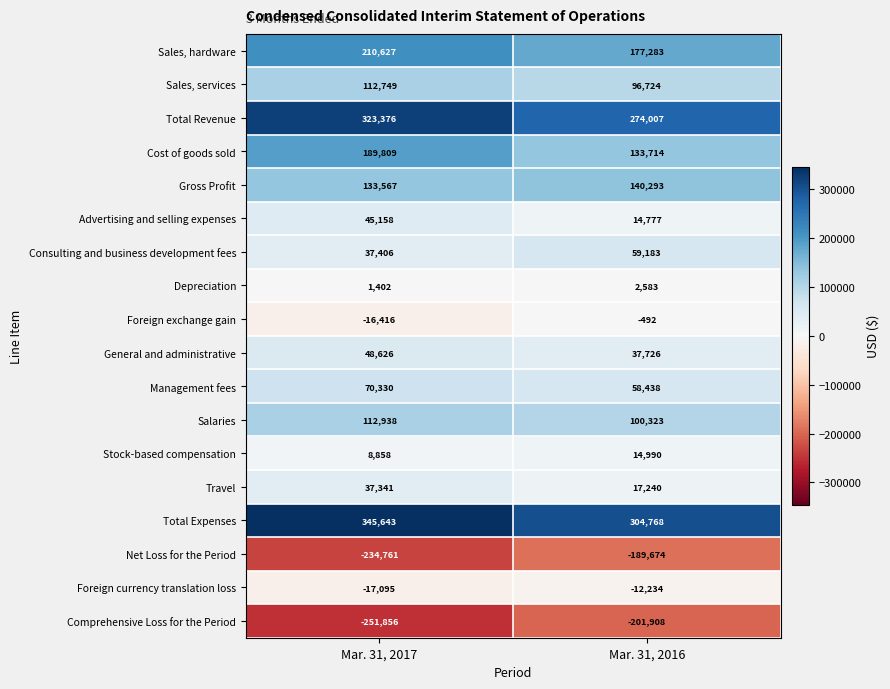

What is the spread (max minus min) of values at Mar. 31, 2017?

597499